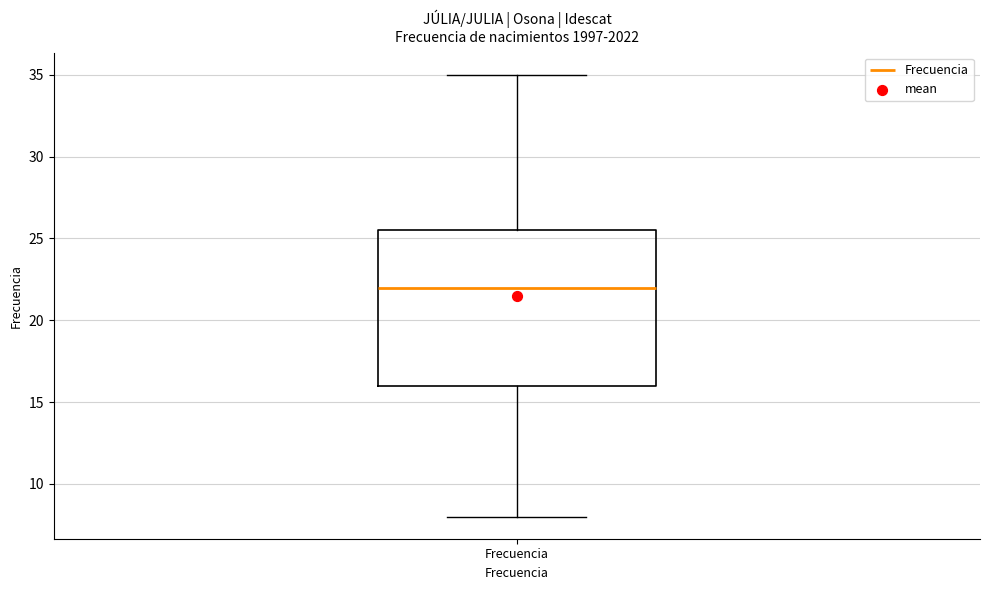

Where does the upper whisker of the box for Frecuencia end on the y-axis? The values are not printed on the chart, so give them approximately, as read against the axis.

35.0